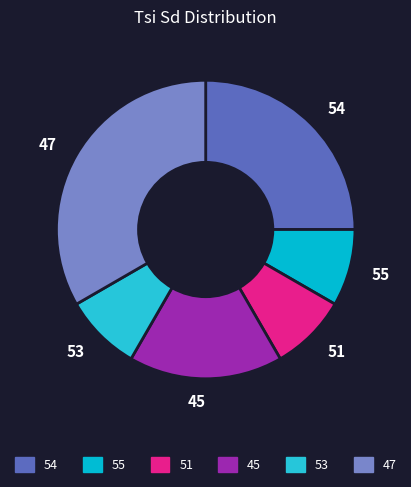

Is 45 the majority of the pie?

No